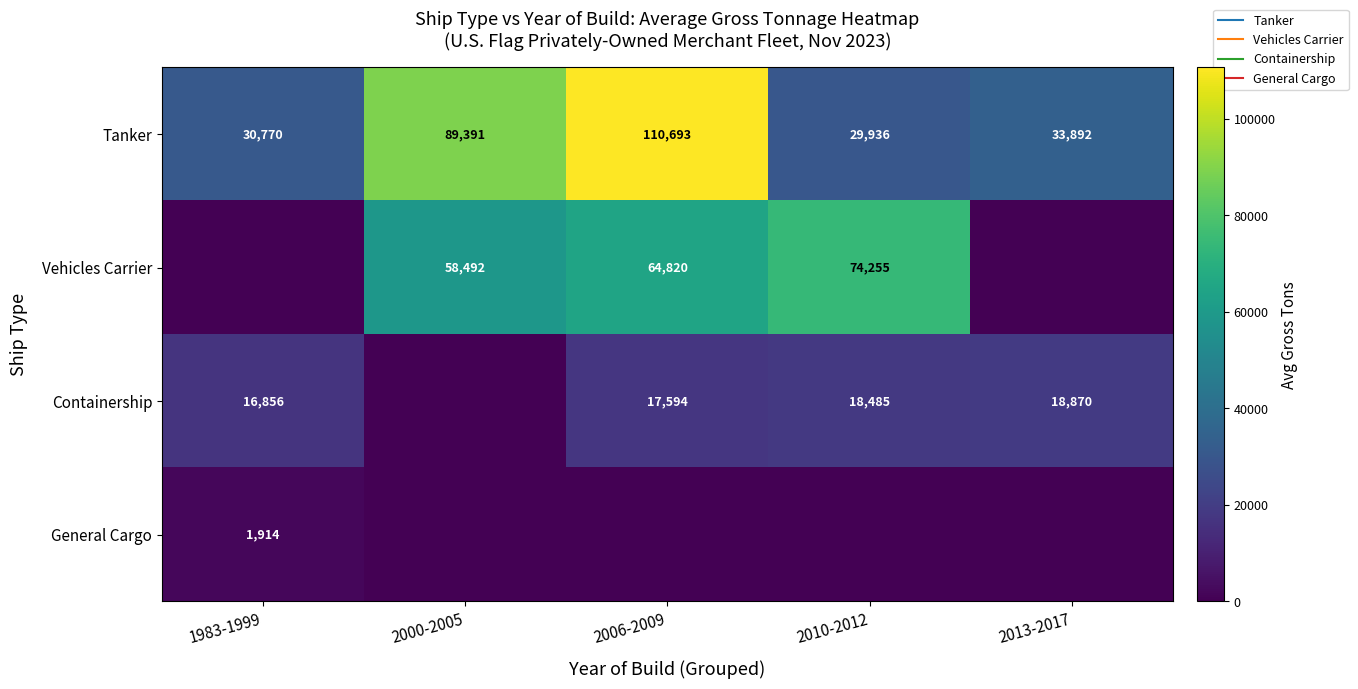

Is it true that Containership equals 18870.0 at 2013-2017?

True